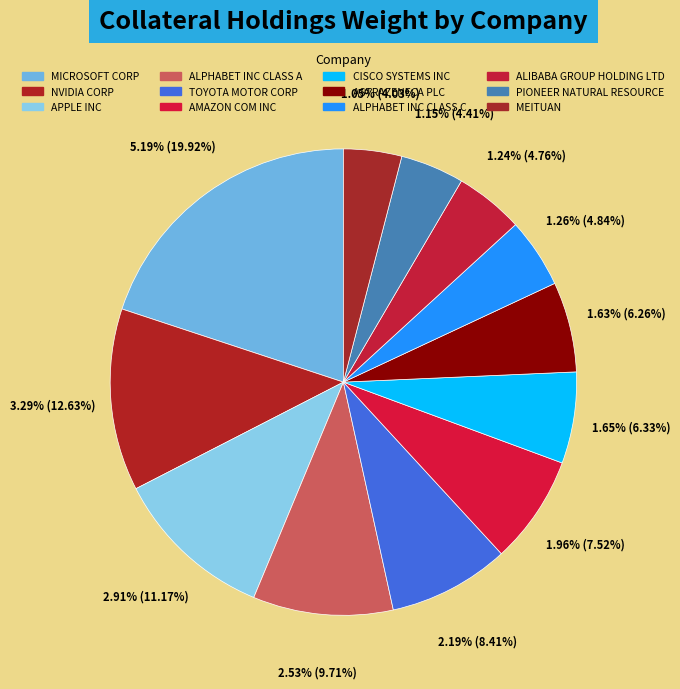

Count the number of slices in the pie.

12